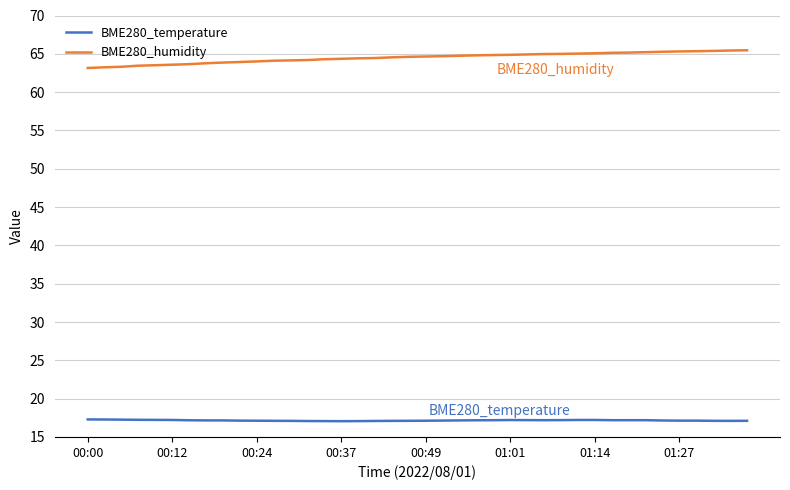

What is the difference between the maximum and second lowest values in the BME280_temperature series?

0.2